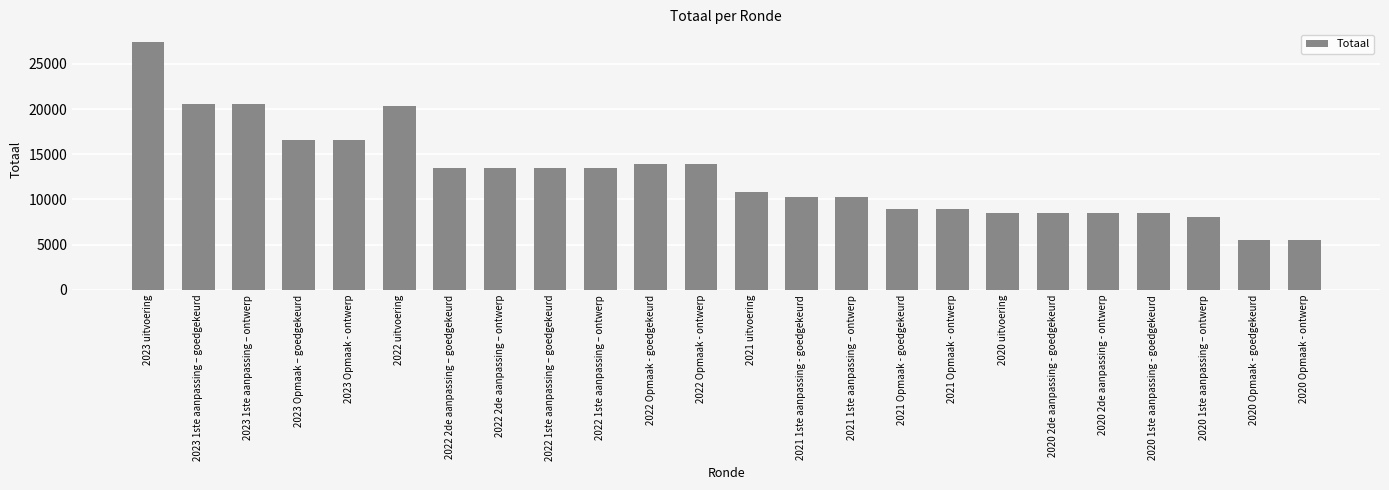

Which has a higher value, 2021 uitvoering or 2020 1ste aanpassing - goedgekeurd?

2021 uitvoering